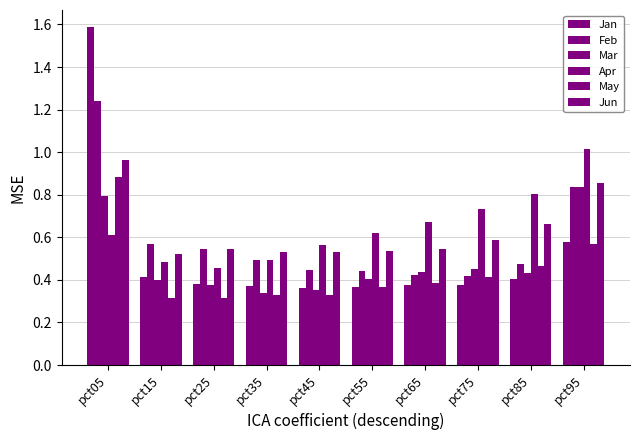

Count the number of categories in the chart.

10